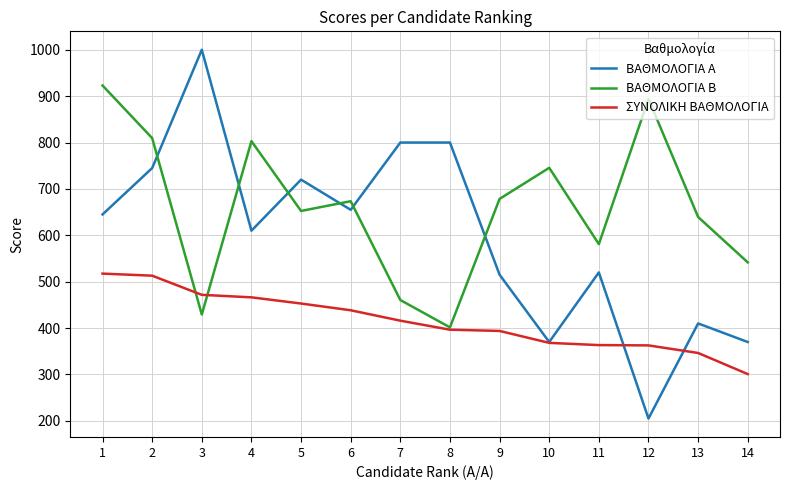

How many series are shown in this chart?

3